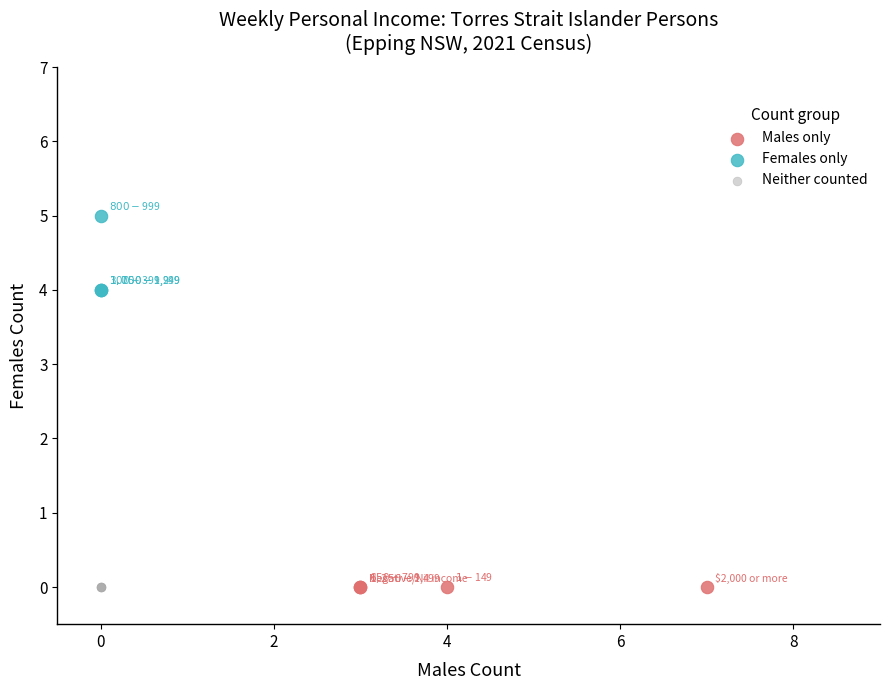

Which series reaches the maximum Y coordinate?

Females only